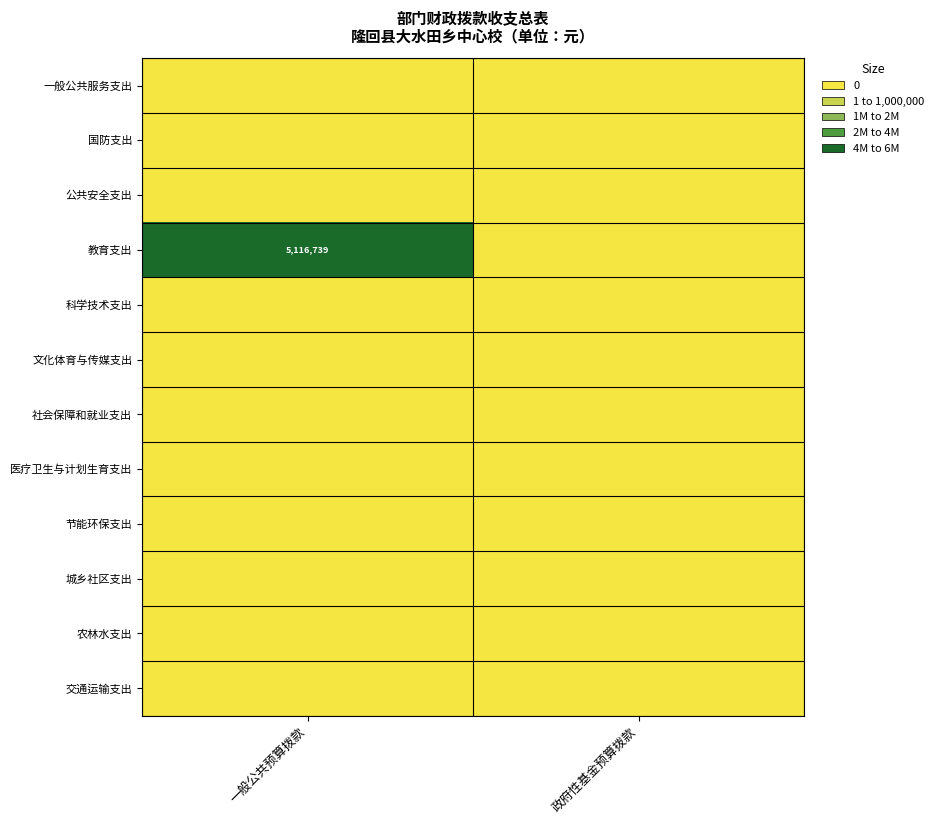

Which series has the widest spread of values?

教育支出